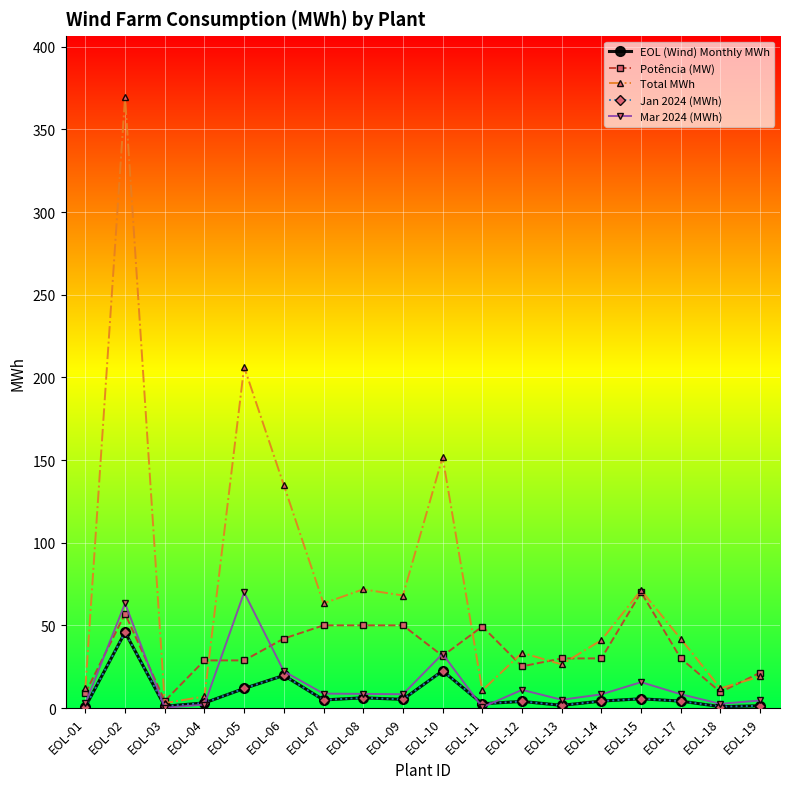

True or false: Jan 2024 (MWh) and EOL (Wind) Monthly MWh intersect in this chart.

False